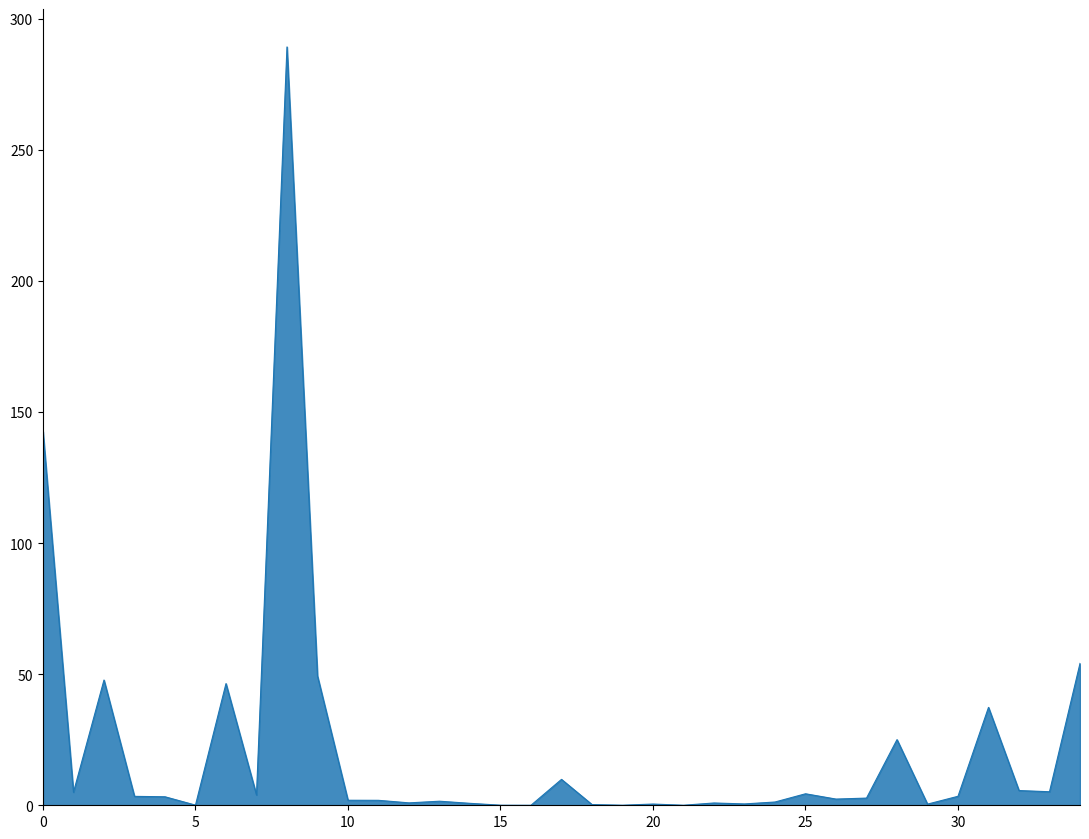

Reading left to right, transcribe all the data shown in this chart.

142.6	5.0	47.8	3.4	3.2	0.1	46.4	3.9	289.2	49.3	1.9	1.9	0.9	1.6	0.7	0.0	0.0	9.9	0.3	0.0	0.5	0.0	0.9	0.5	1.2	4.4	2.4	2.7	25.0	0.4	3.4	37.3	5.6	5.2	54.1